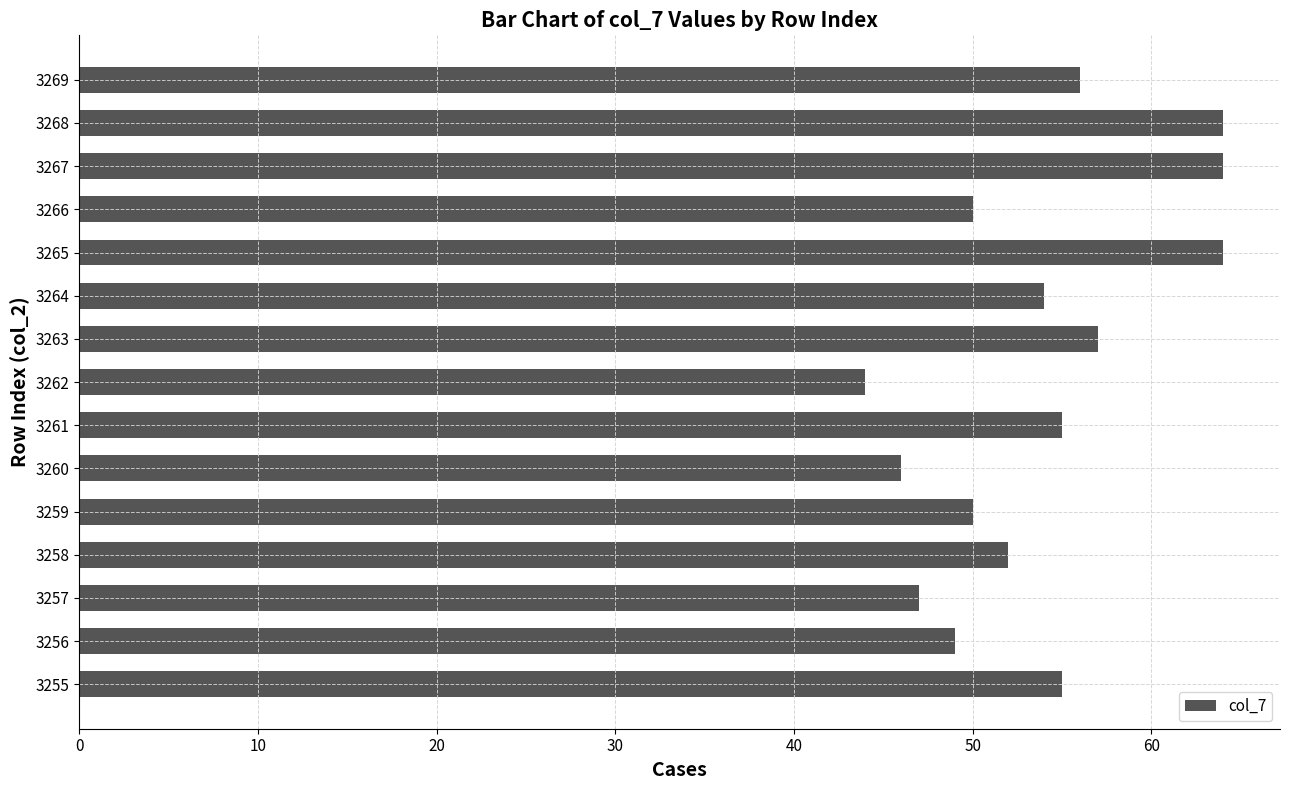

Approximately how many times larger is the value at 3260 compared to 3259?

0.9